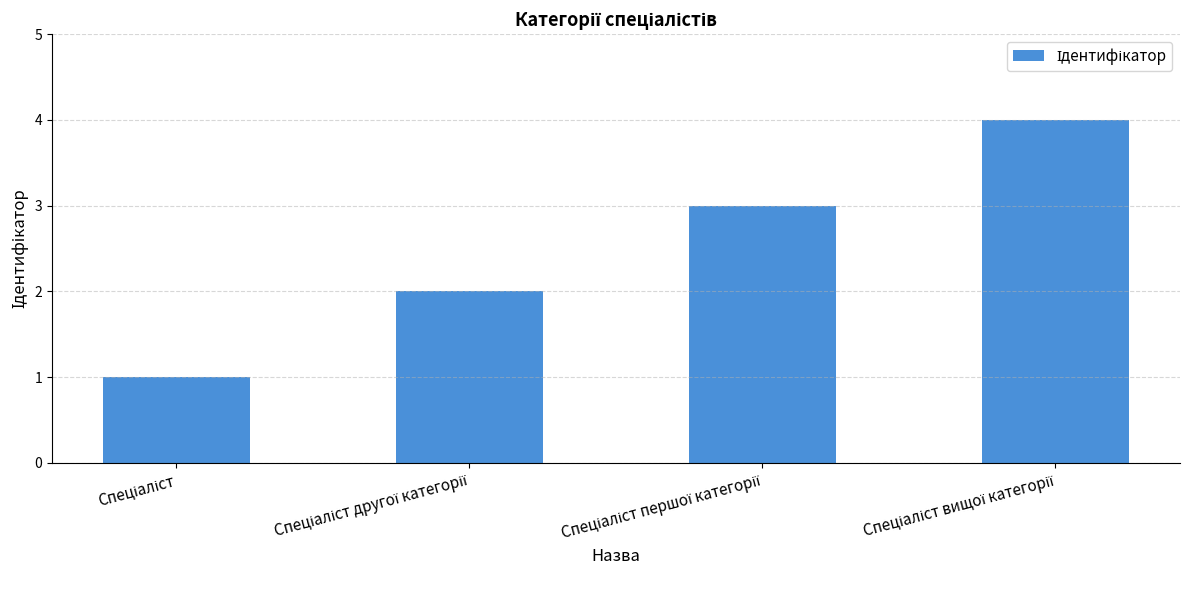

Are the bars horizontal?

No